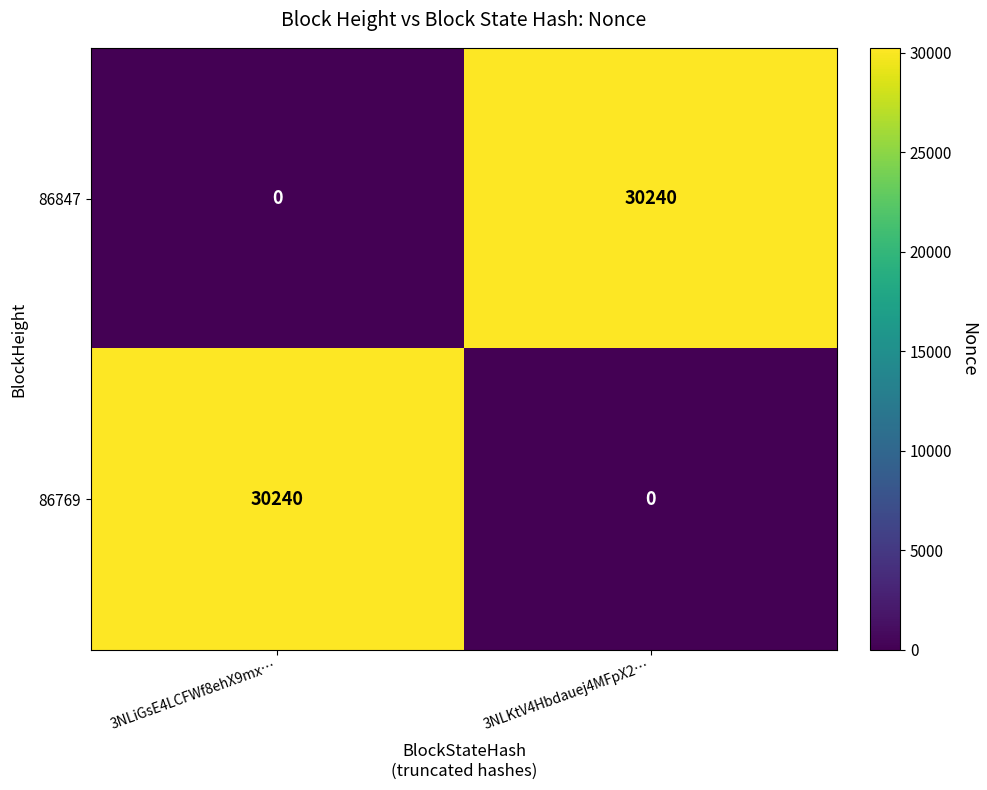

What is the total value across all series at 3NLKtV4Hbdauej4MFpX2…?

30240